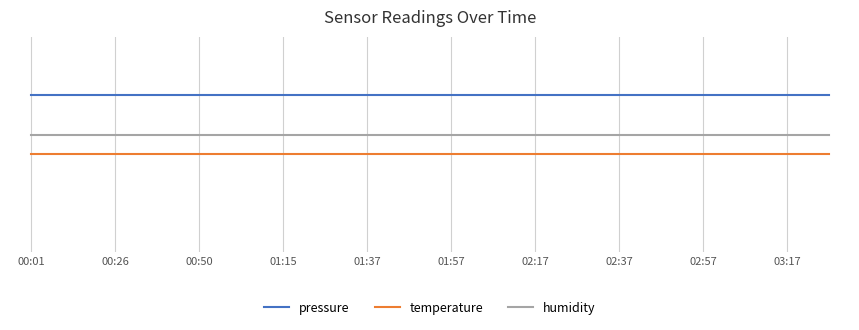

Does the chart have visible grid lines?

Yes